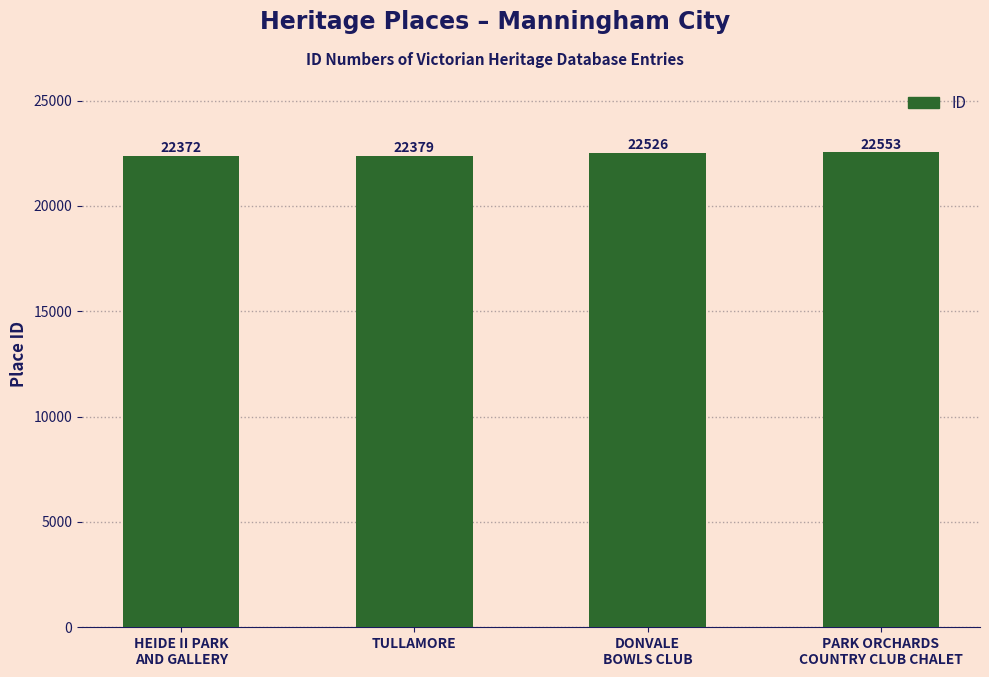

What is the label of the 4th bar from the right?

HEIDE II PARK
AND GALLERY